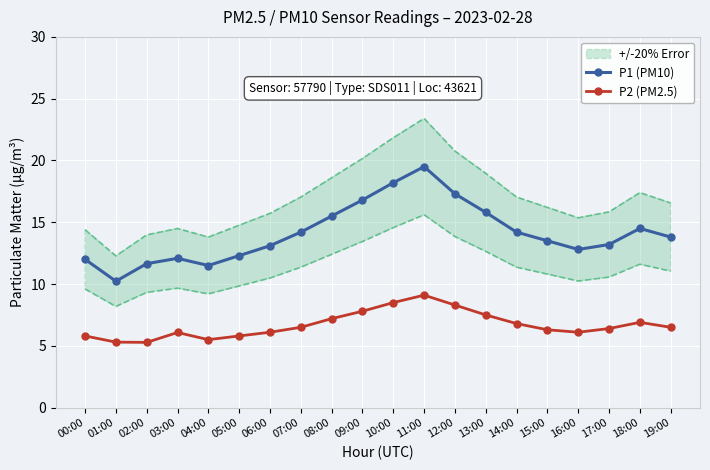

At how many categories does at least one series exceed 11?

19